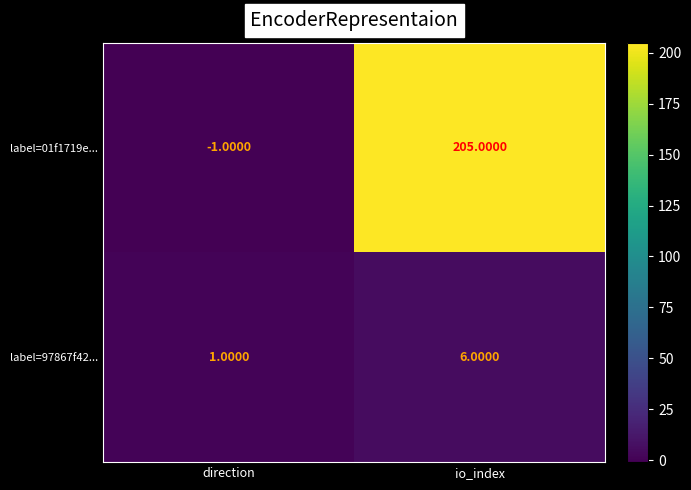

Which category has the lowest value across all series?

direction